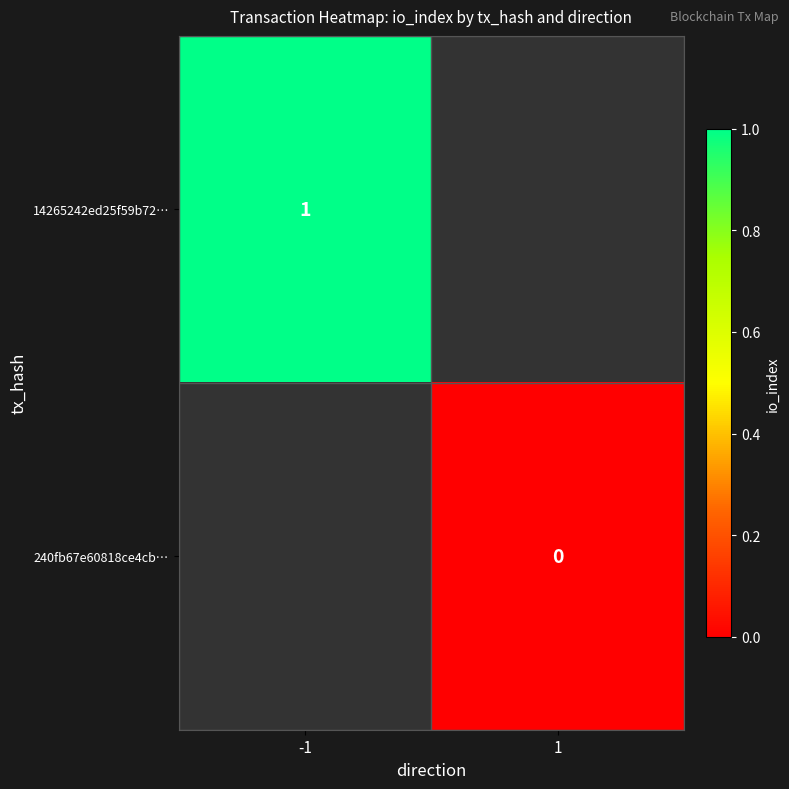

How many categories are shown in the chart?

2